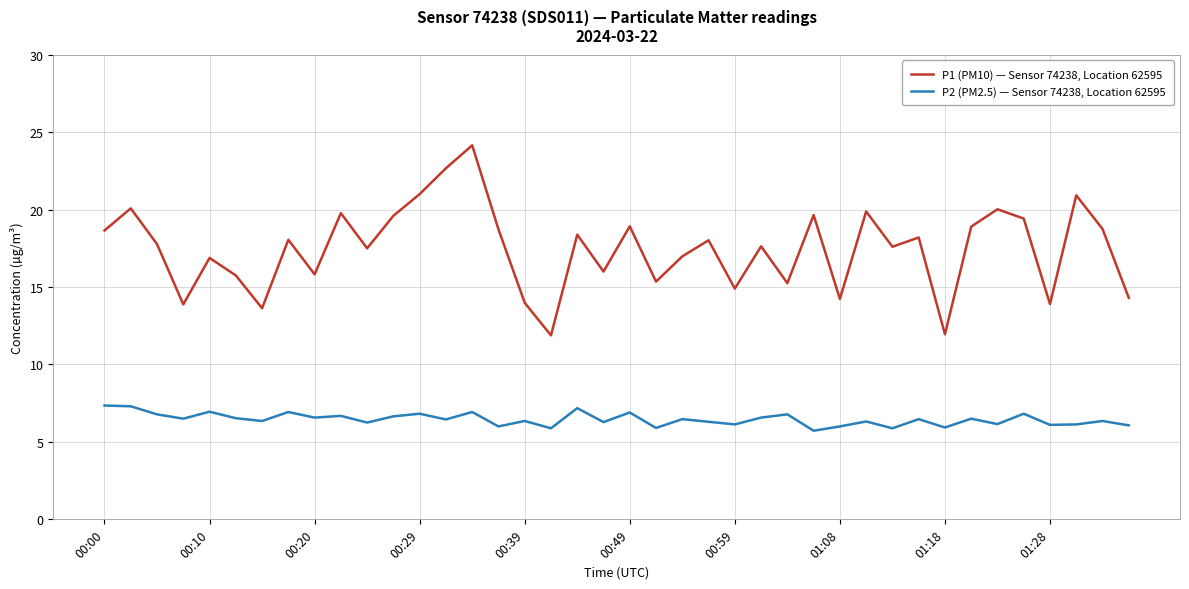

Which series has the widest spread of values?

P1 (PM10) — Sensor 74238, Location 62595